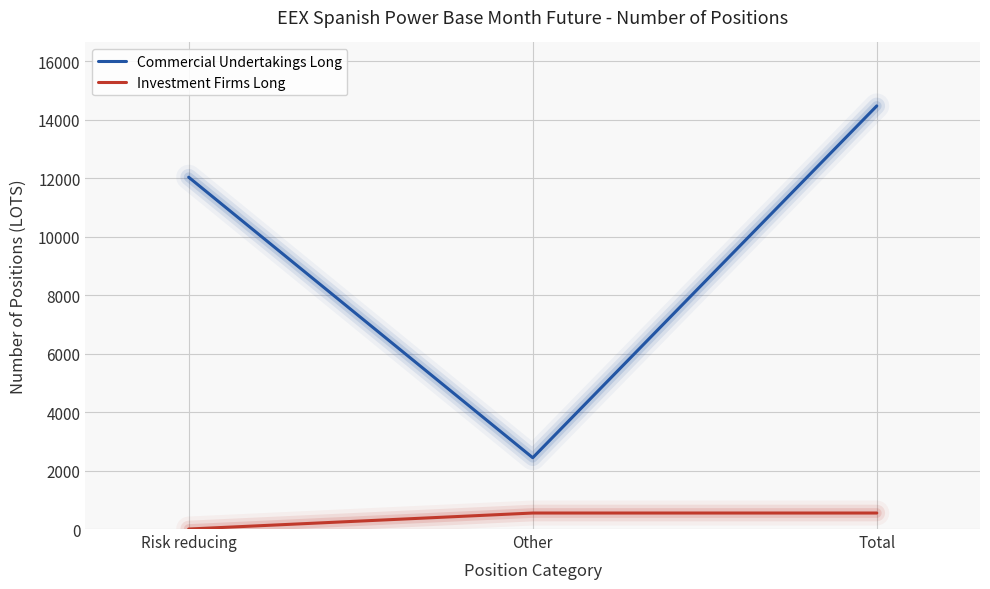

What are all the series names shown in the legend?

Commercial Undertakings Long, Investment Firms Long